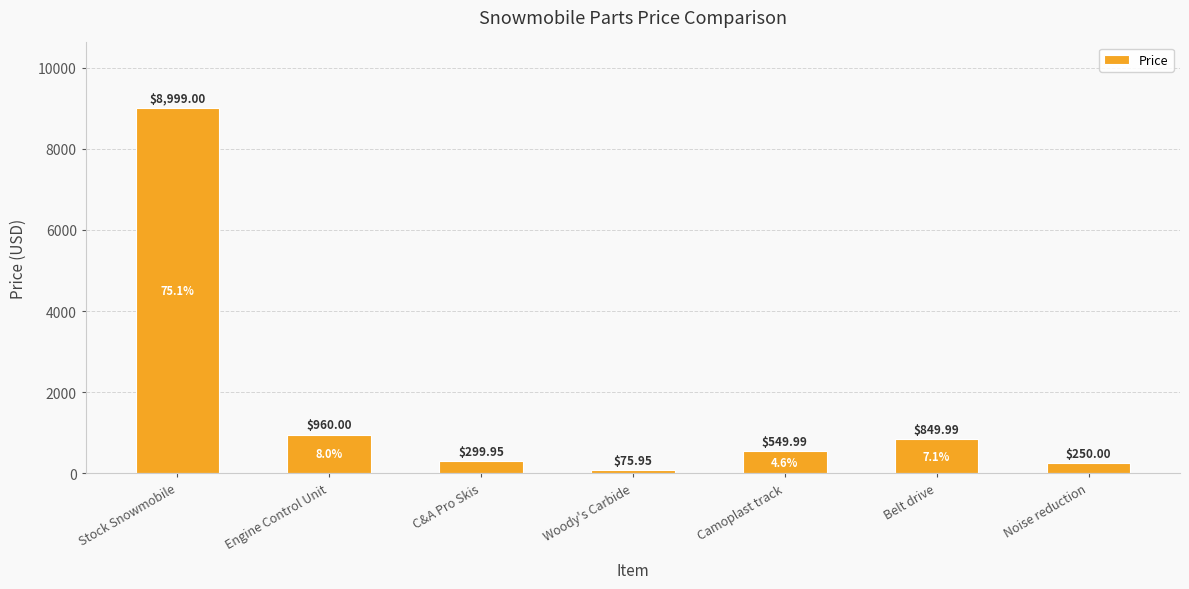

How many bars are there in total?

7